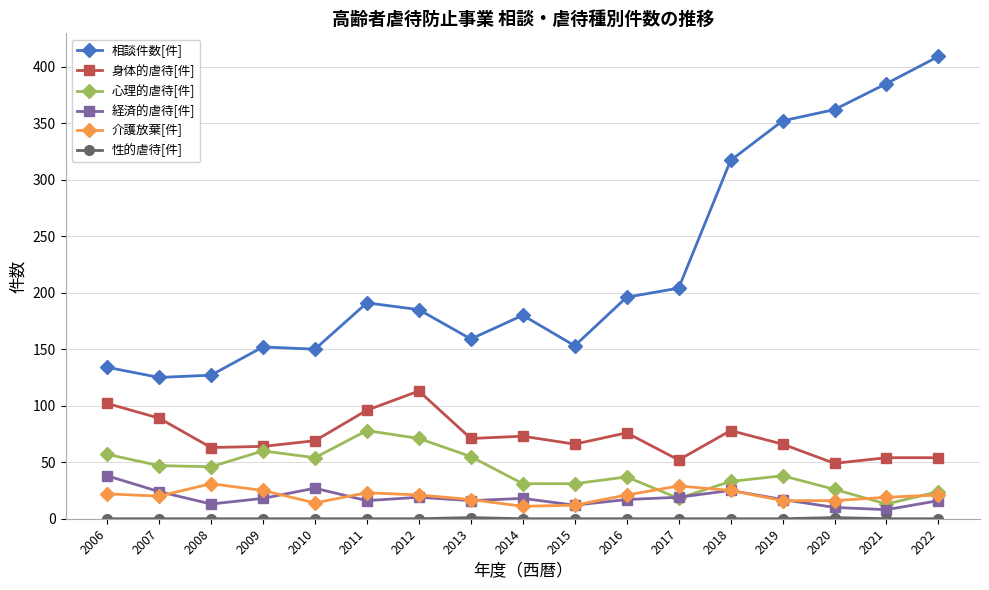

True or false: 相談件数[件] and 経済的虐待[件] intersect in this chart.

False